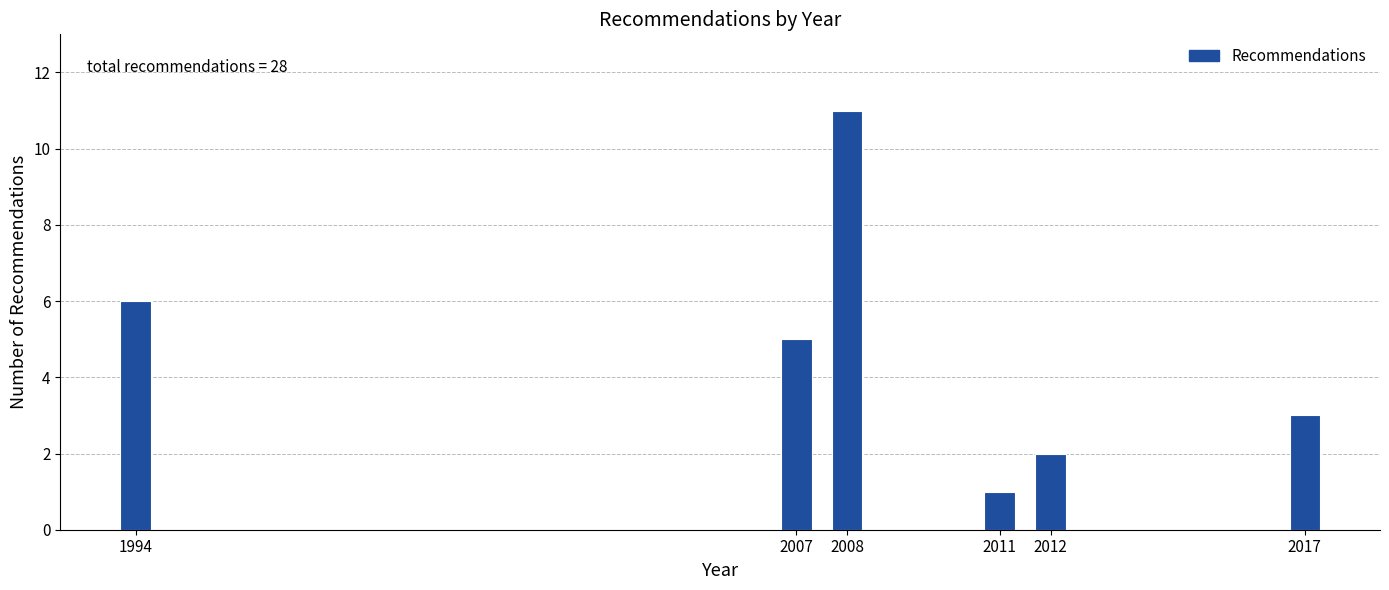

Reading right to left, extract all data points from this chart.

2017=3	2012=2	2011=1	2008=11	2007=5	1994=6